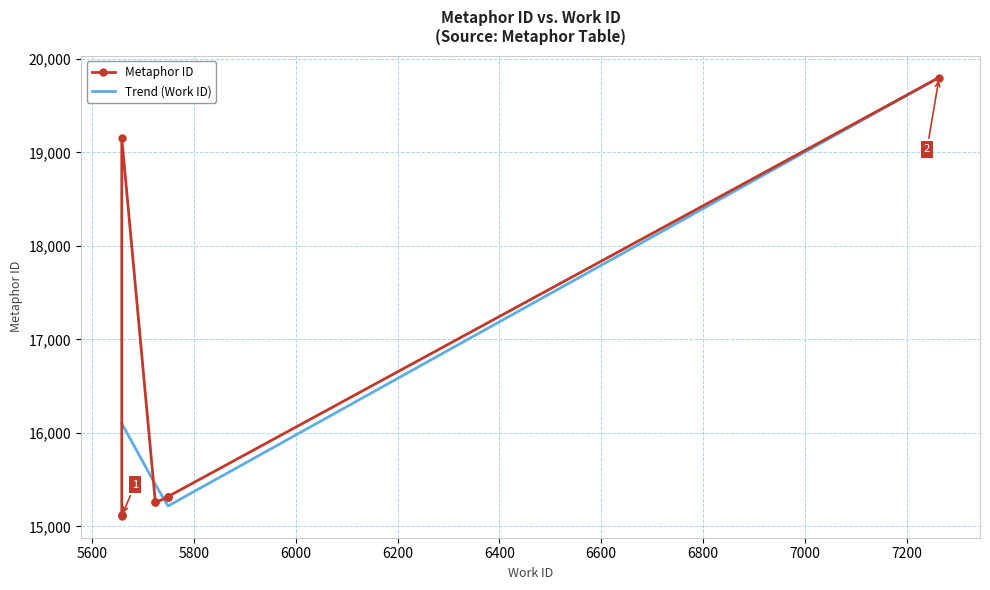

True or false: Metaphor ID has more than 0 points higher than both neighbors.

True